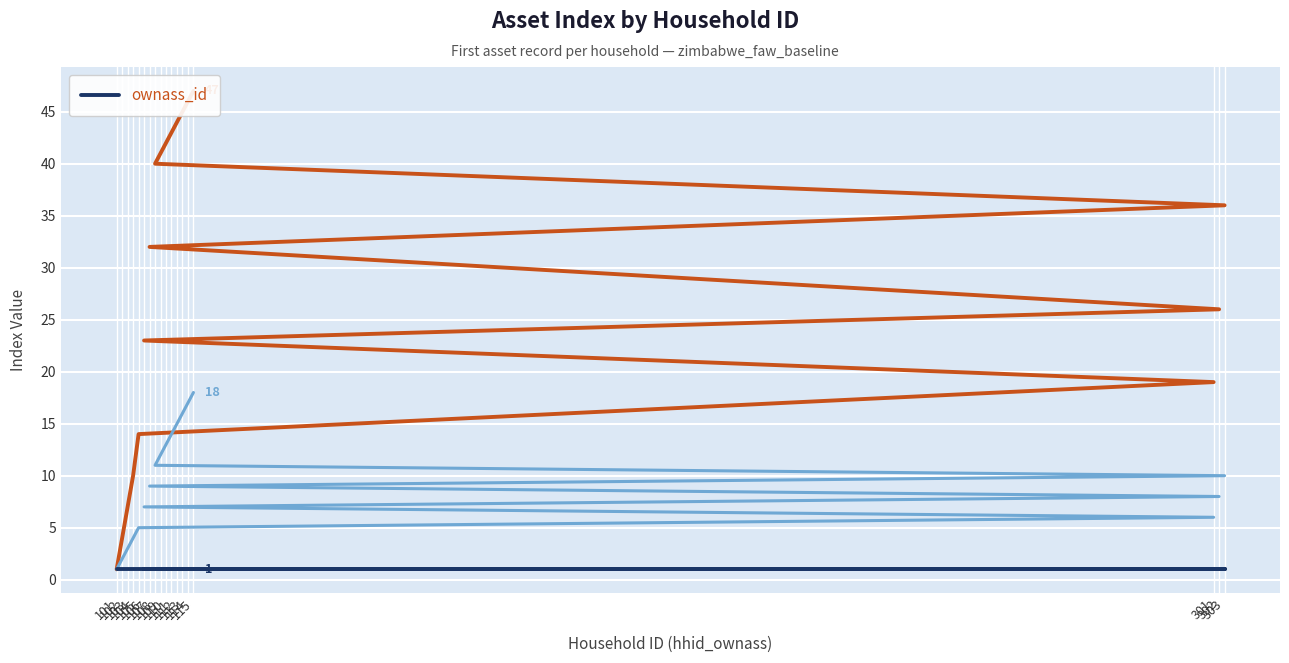

Which has a higher value, 107 or 110?

110